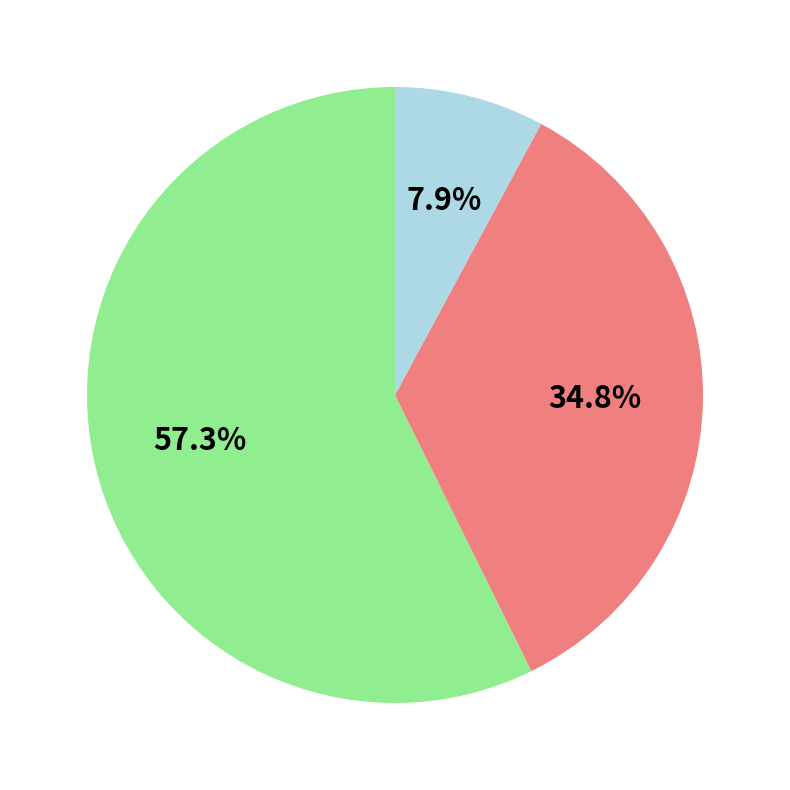

Does any single category account for the majority?

Yes